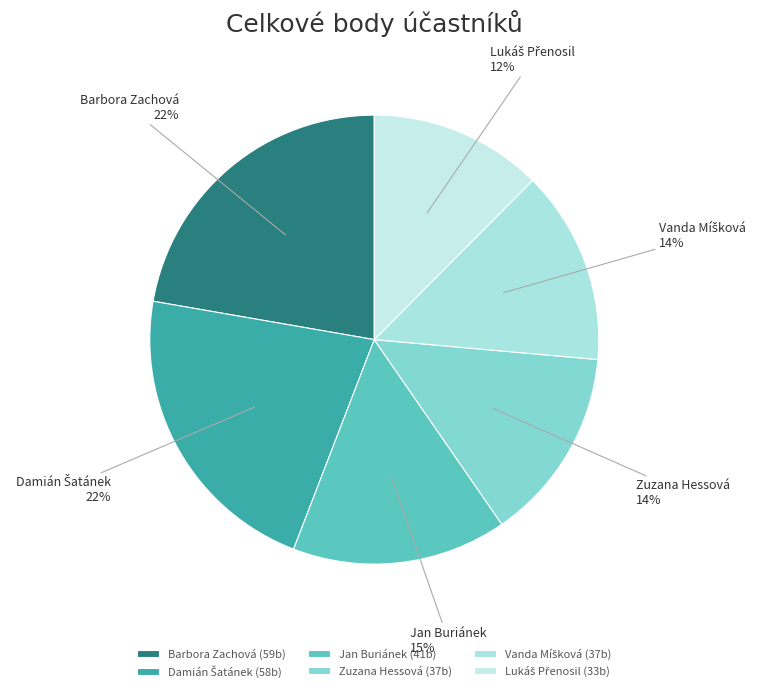

Does any single category account for the majority?

No